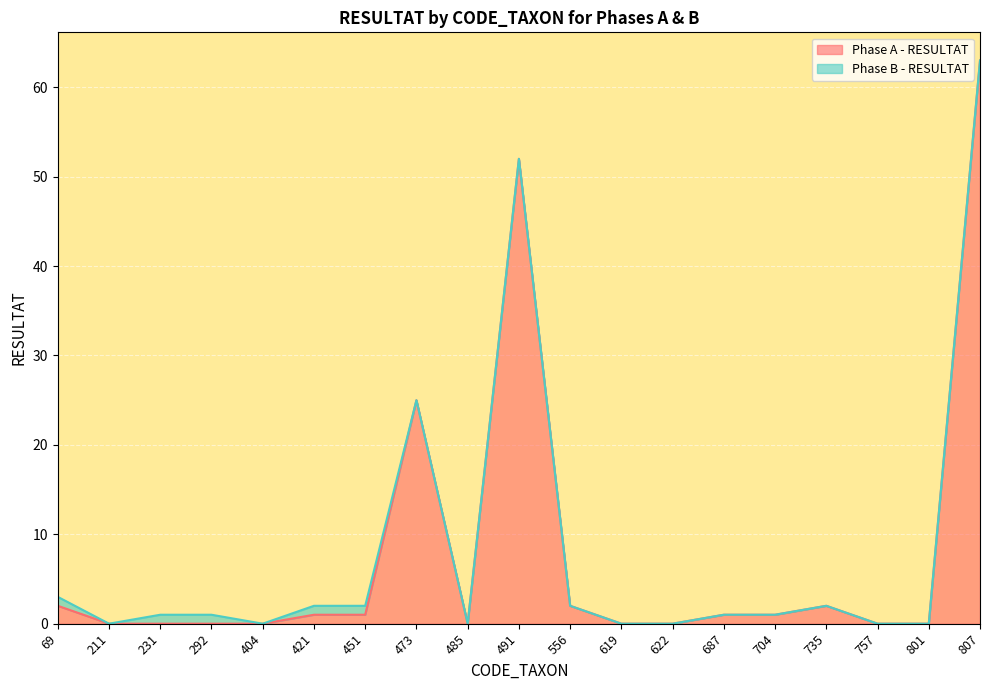

True or false: the data shows 1 at 687.

False